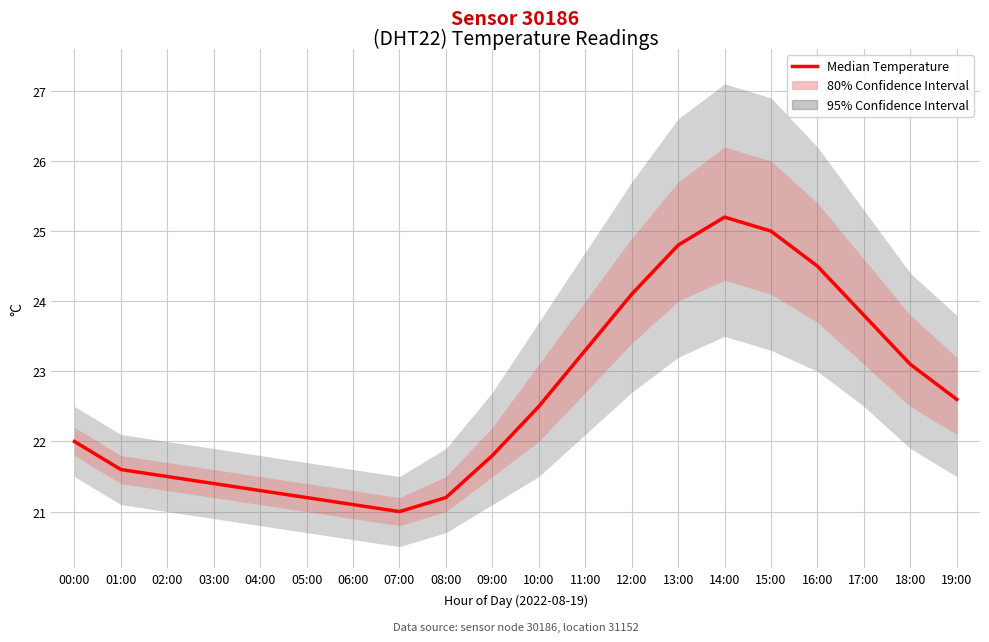

What is the maximum value shown in the chart?

25.2